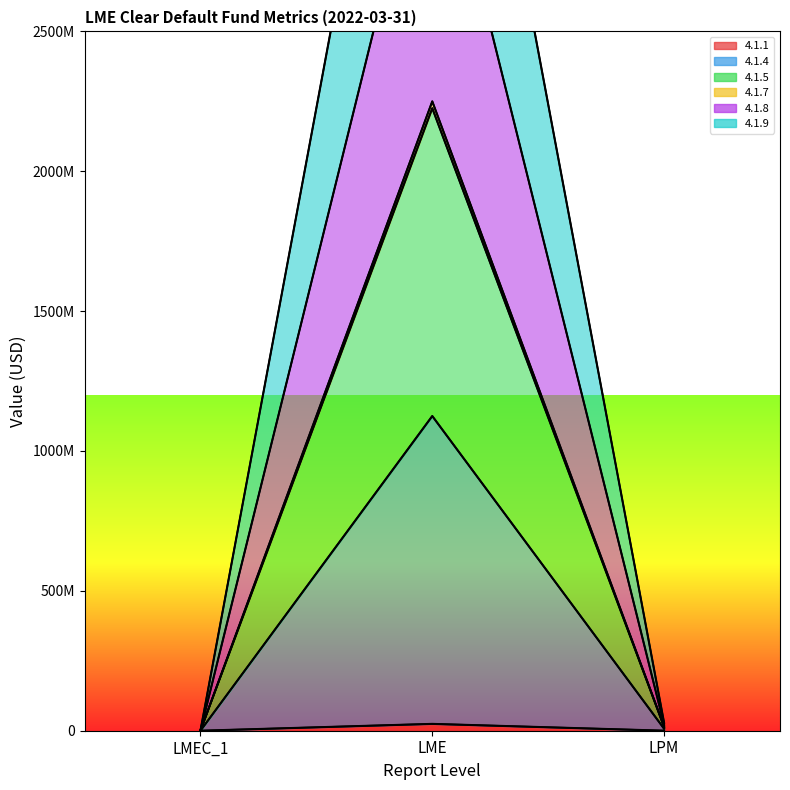

What is the difference between the second highest and minimum values in the 4.1.9 series?

14155487.0